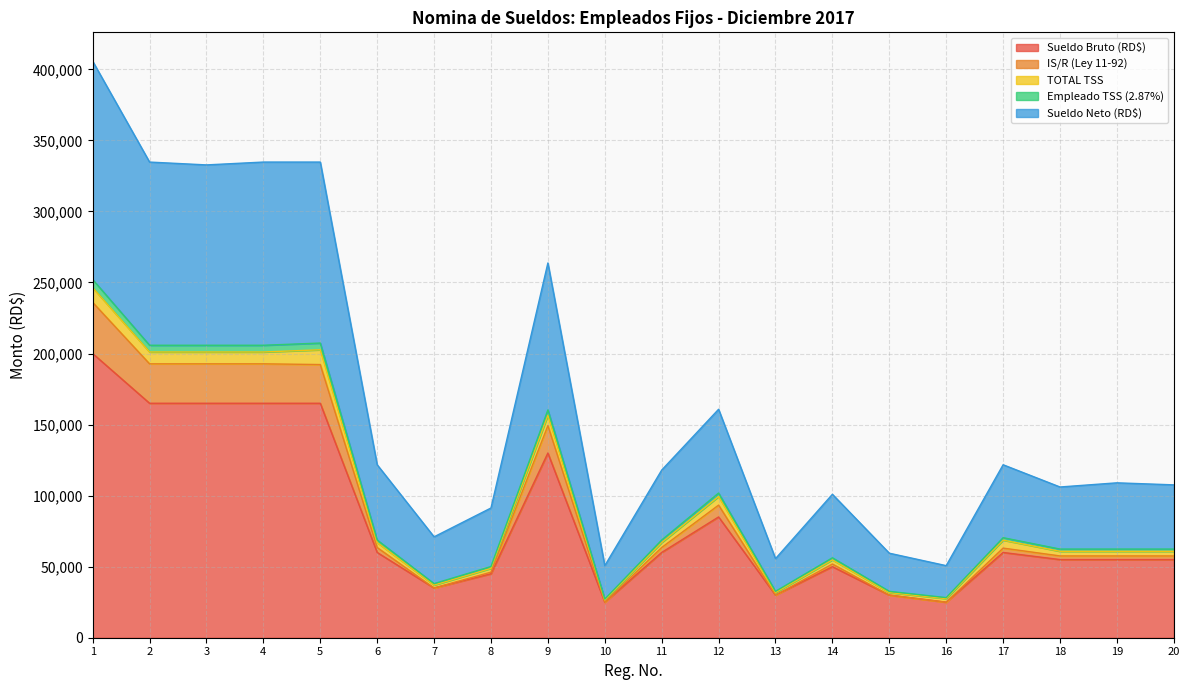

What is the maximum value for Sueldo Bruto (RD$)?

200000.0